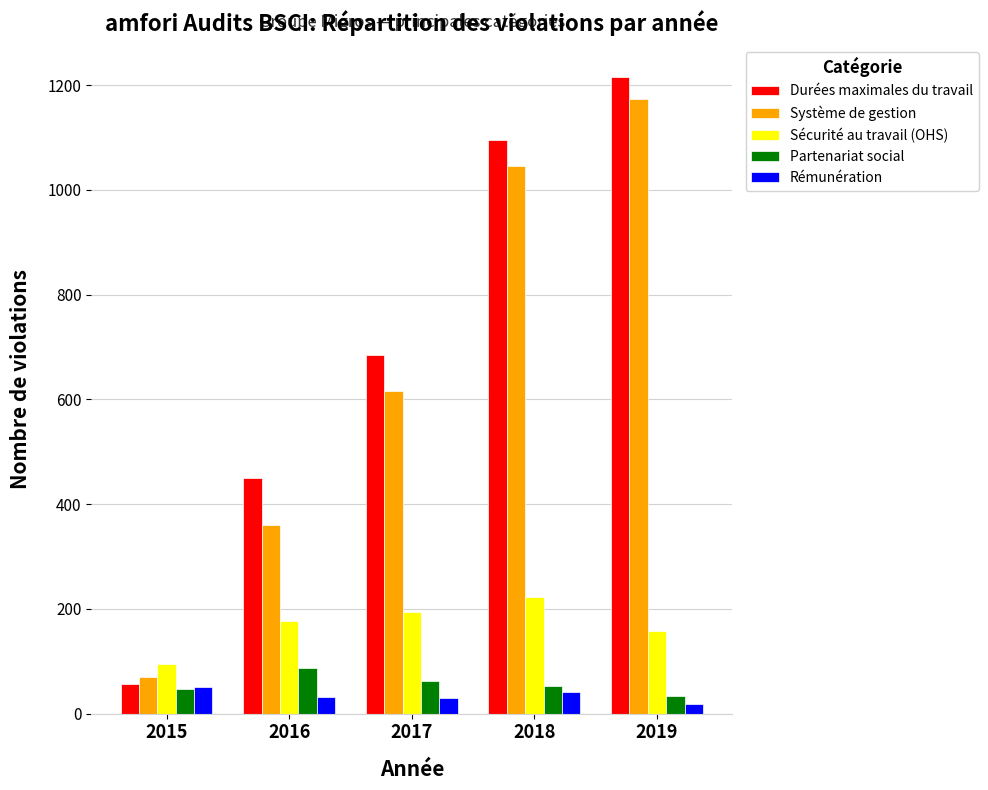

True or false: Partenariat social has a value of 63 at 2017.

True